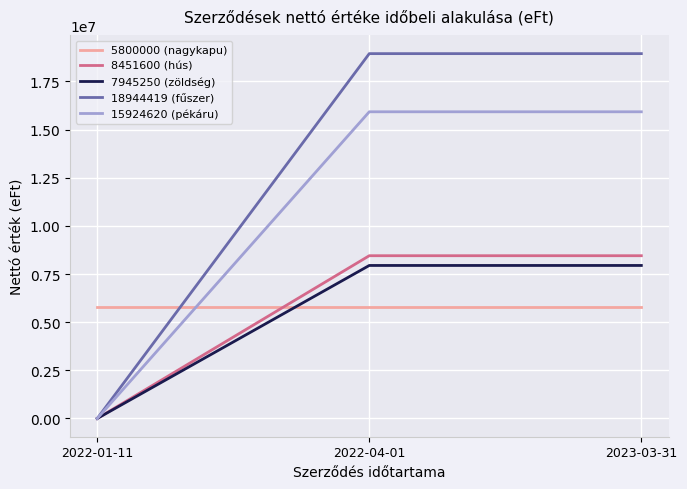

Does the chart have visible grid lines?

Yes